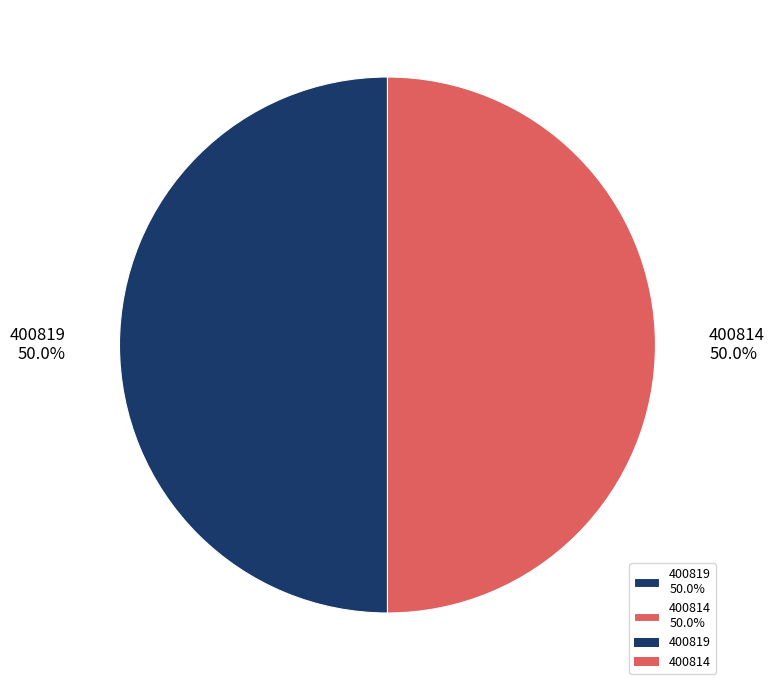

What is the ratio of the value at 400814 50.0% to the value at 400819 50.0%?

1.0